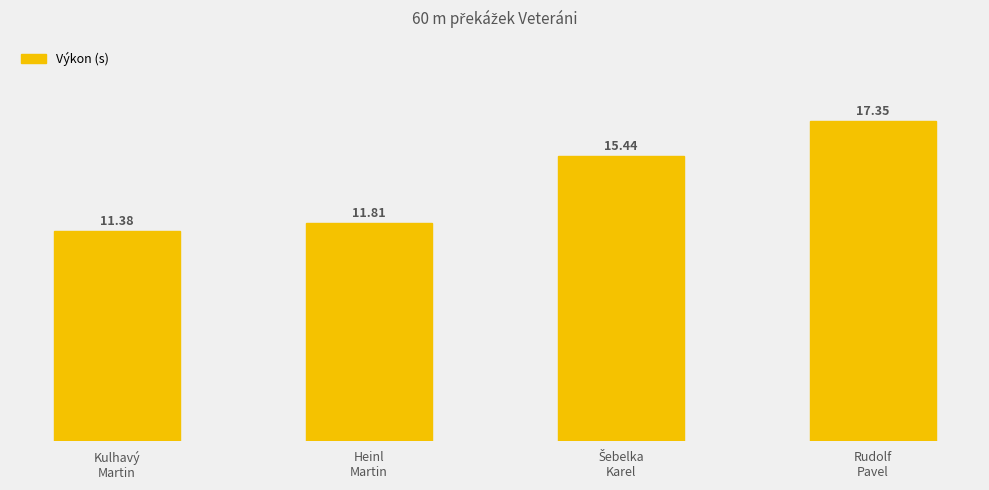

What is the minimum value shown in the chart?

11.4